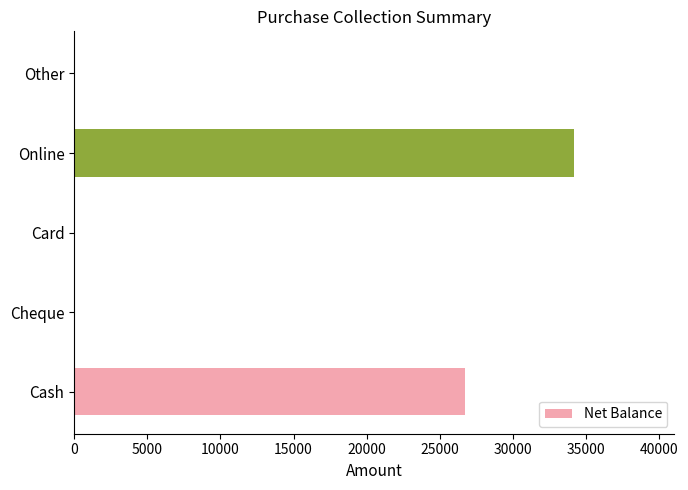

Reading top to bottom, what are all the values shown in this chart?

Other=0	Online=34200	Card=0	Cheque=0	Cash=26700